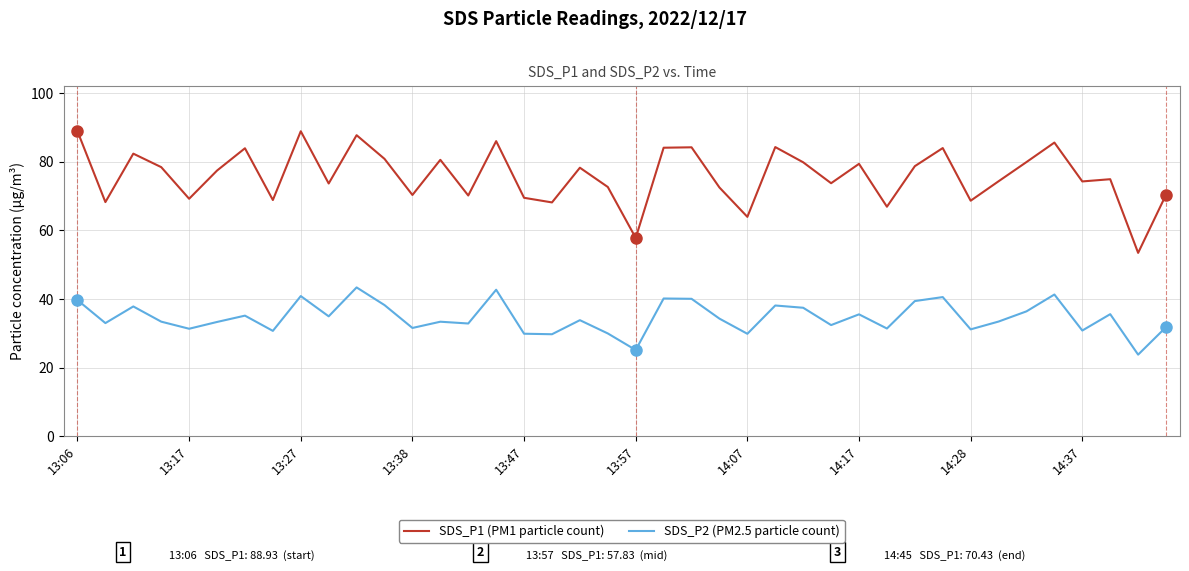

How many categories are shown in the chart?

40